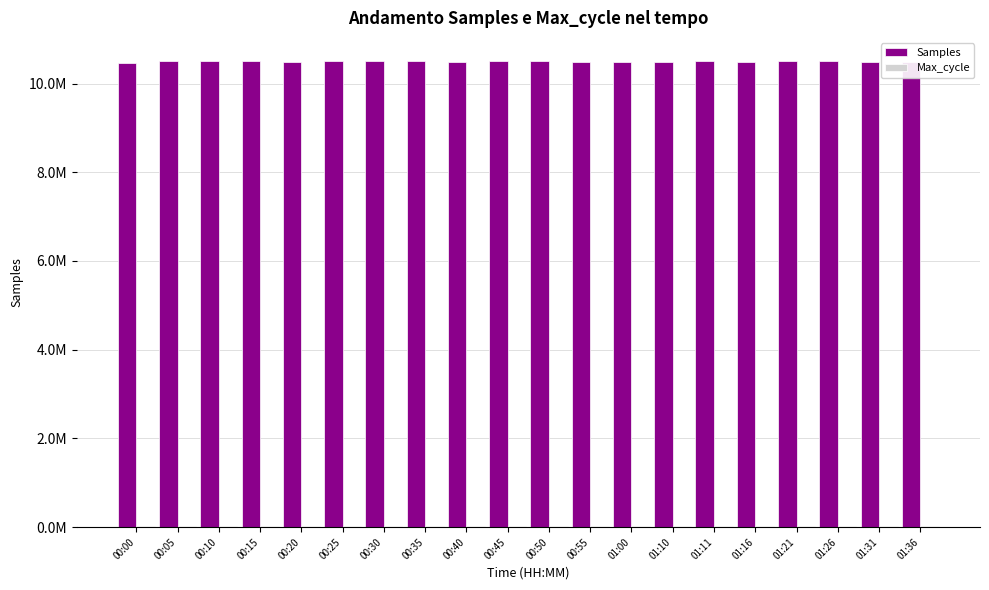

What is the value of the Samples bar at the 14th from the left?

10481807